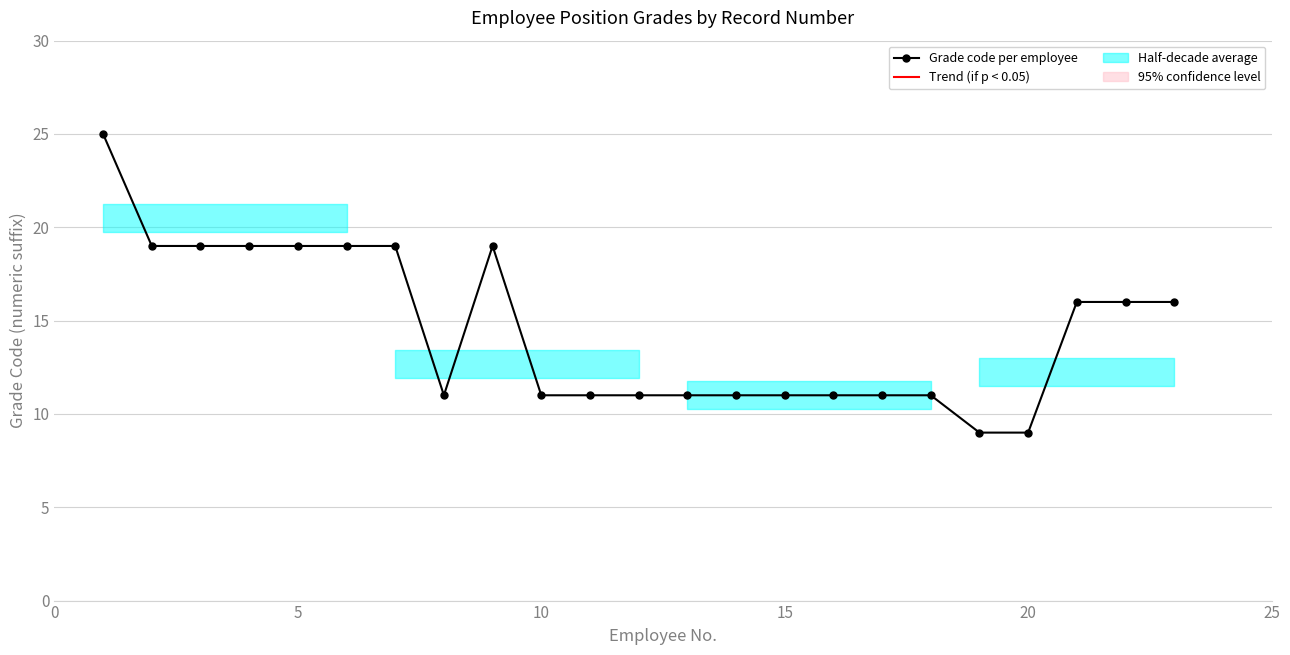

What is the smallest value displayed?

9